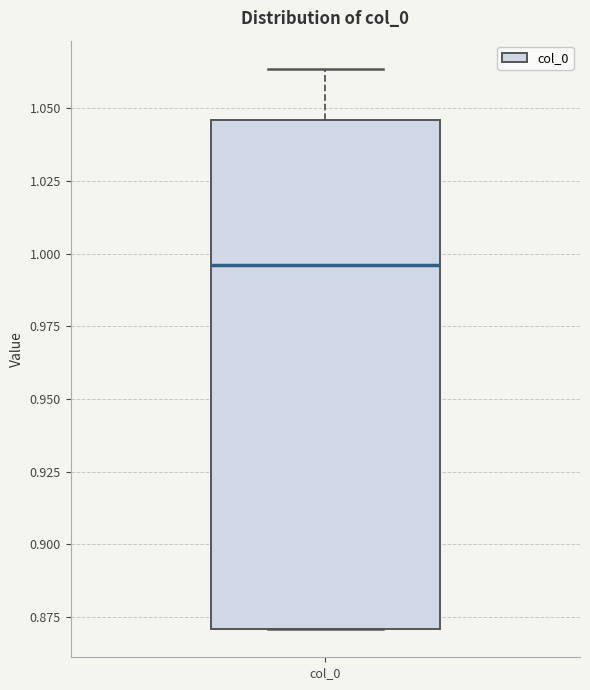

Where is the upper edge of the box for col_0 on the y-axis? The values are not printed on the chart, so give them approximately, as read against the axis.

1.045